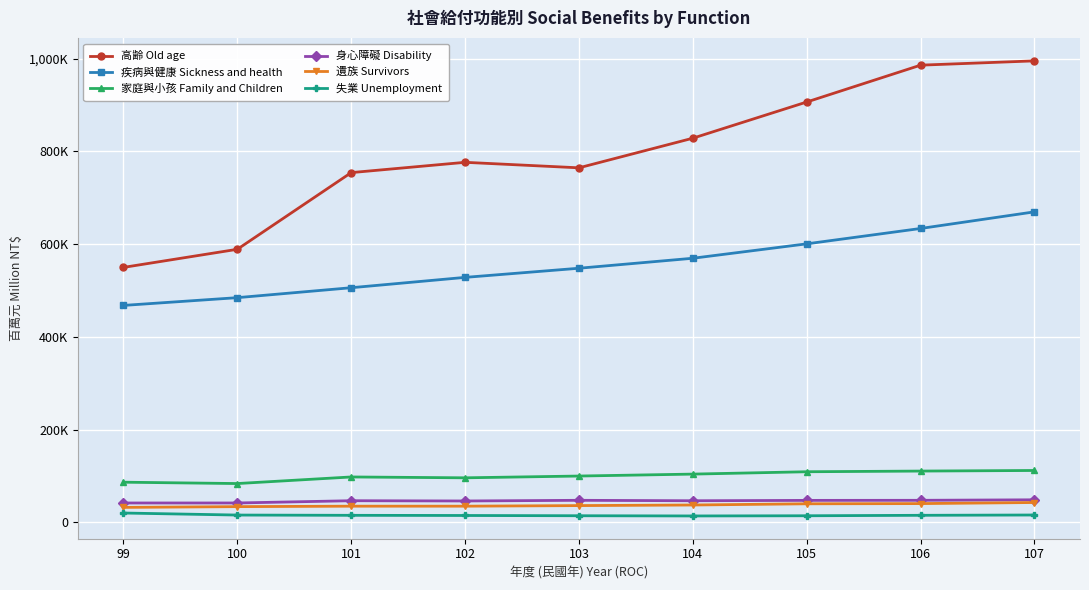

At which label is 家庭與小孩 Family and Children closest to 97749?

101